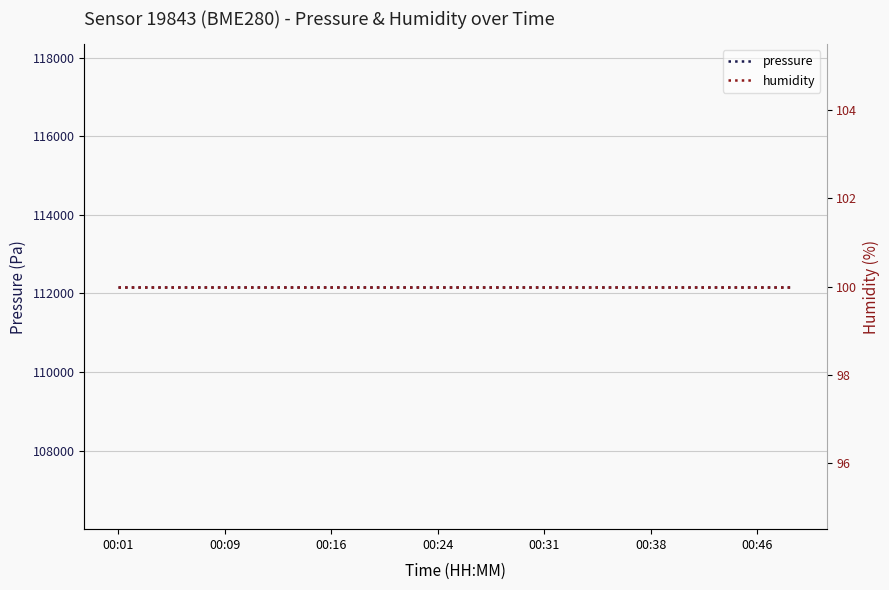

What is the spread (max minus min) of values at 00:46?

112071.5